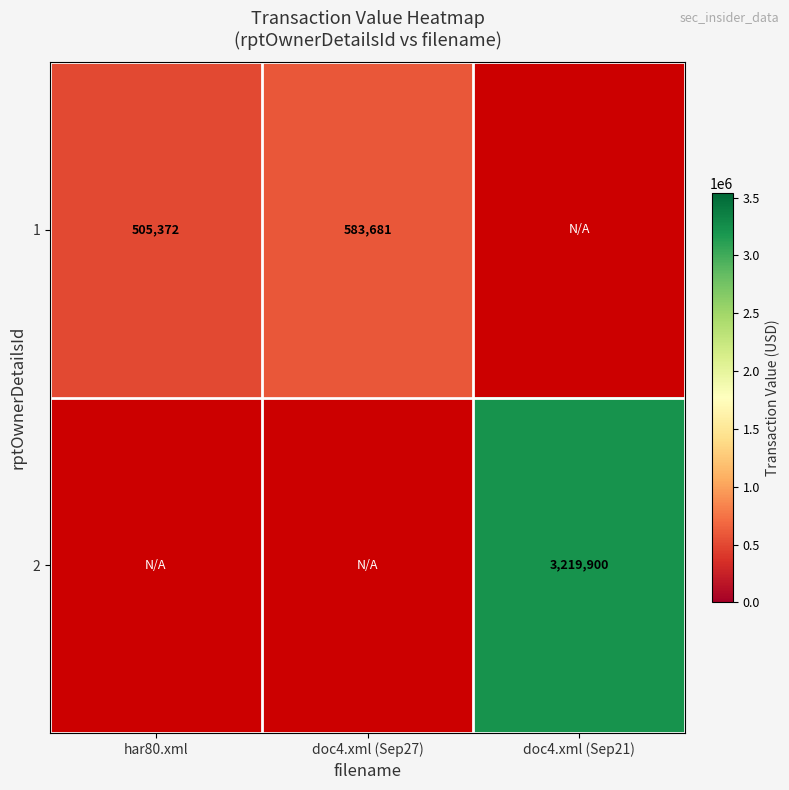

True or false: 2 has a value of 3219900 at doc4.xml (Sep21).

True